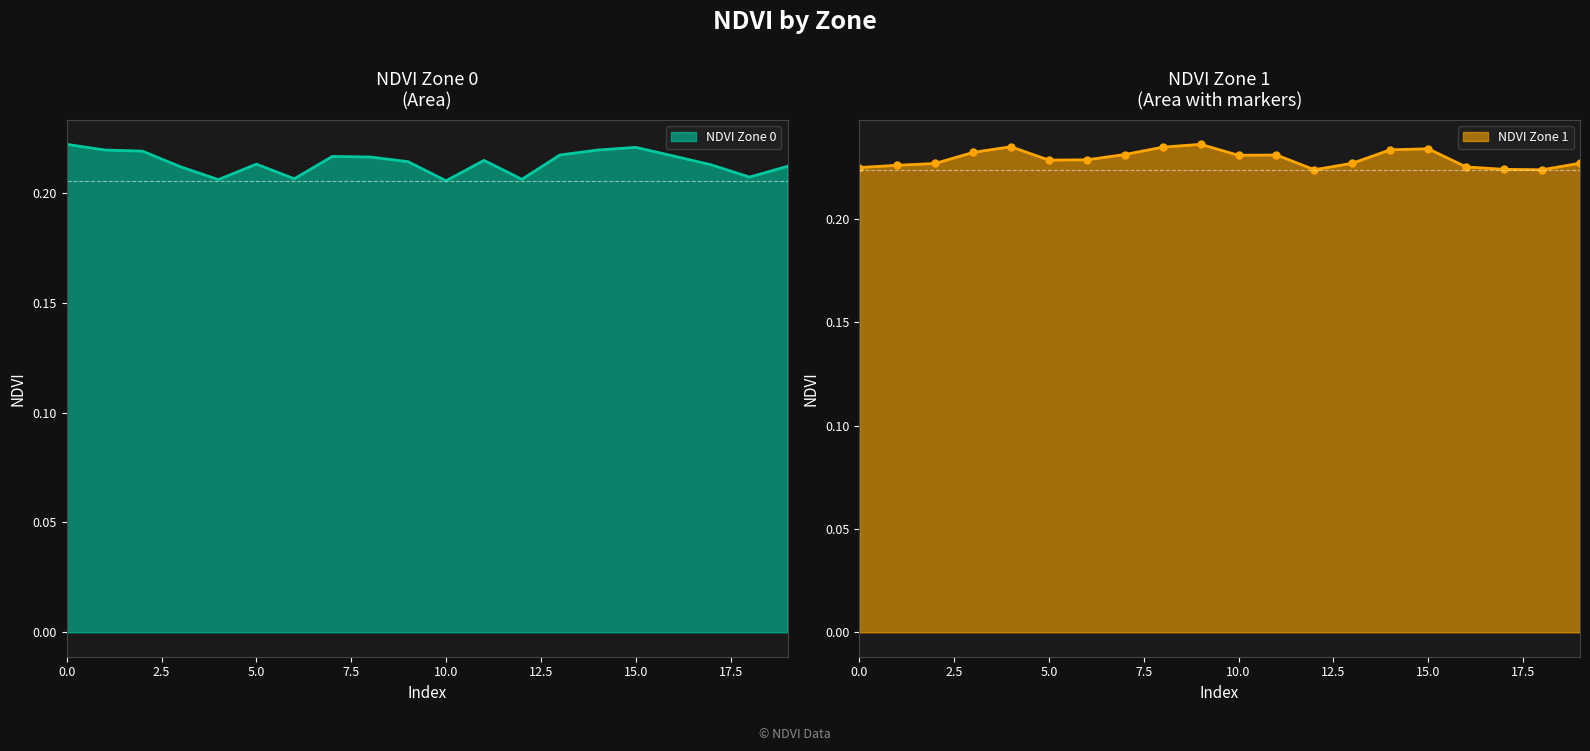

What is the lowest value of the NDVI Zone 1 series?

0.2